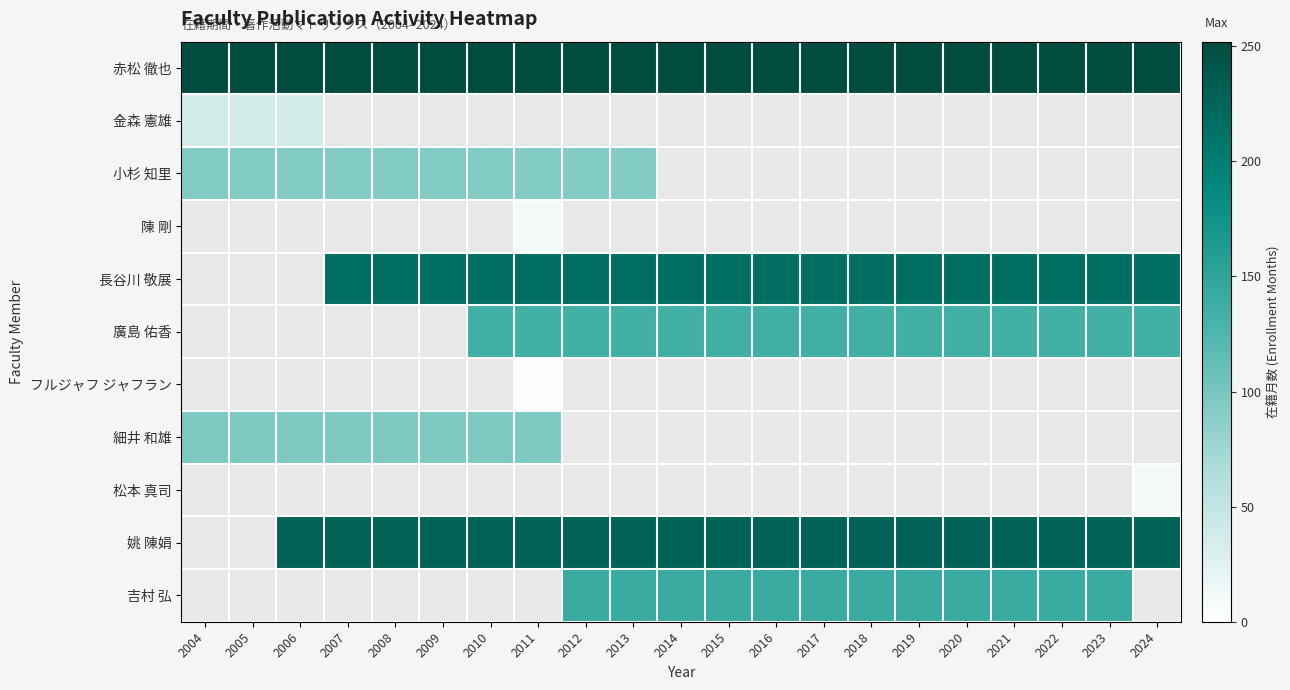

Which label corresponds to the smallest value in the chart?

2011